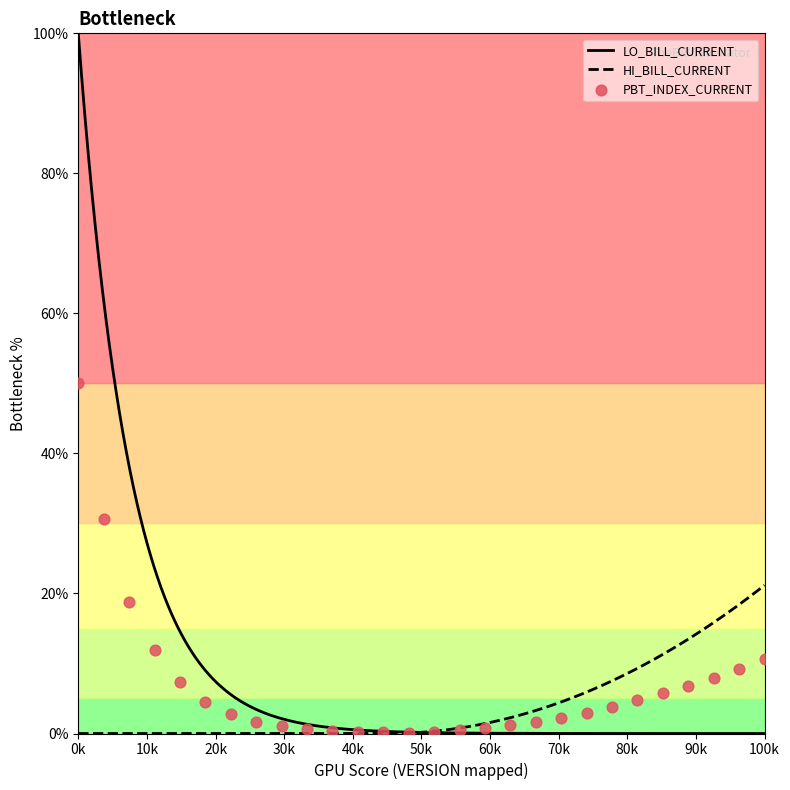

What is the maximum value for LO_BILL_CURRENT?

100.0